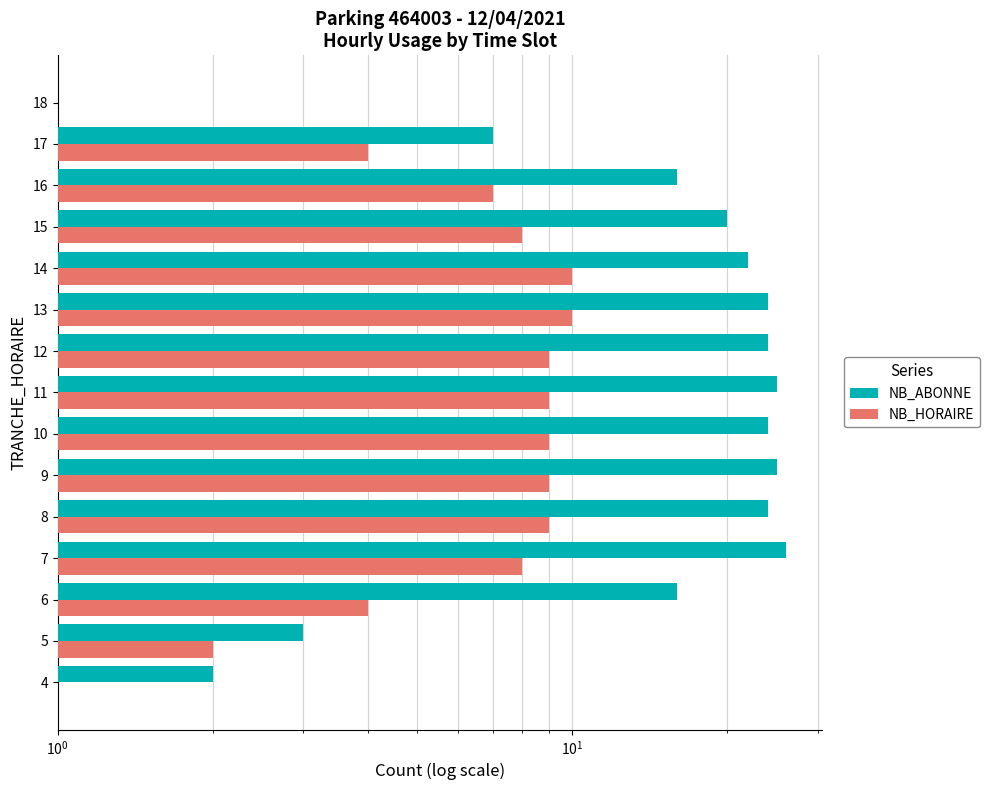

What is the maximum value for NB_HORAIRE?

10